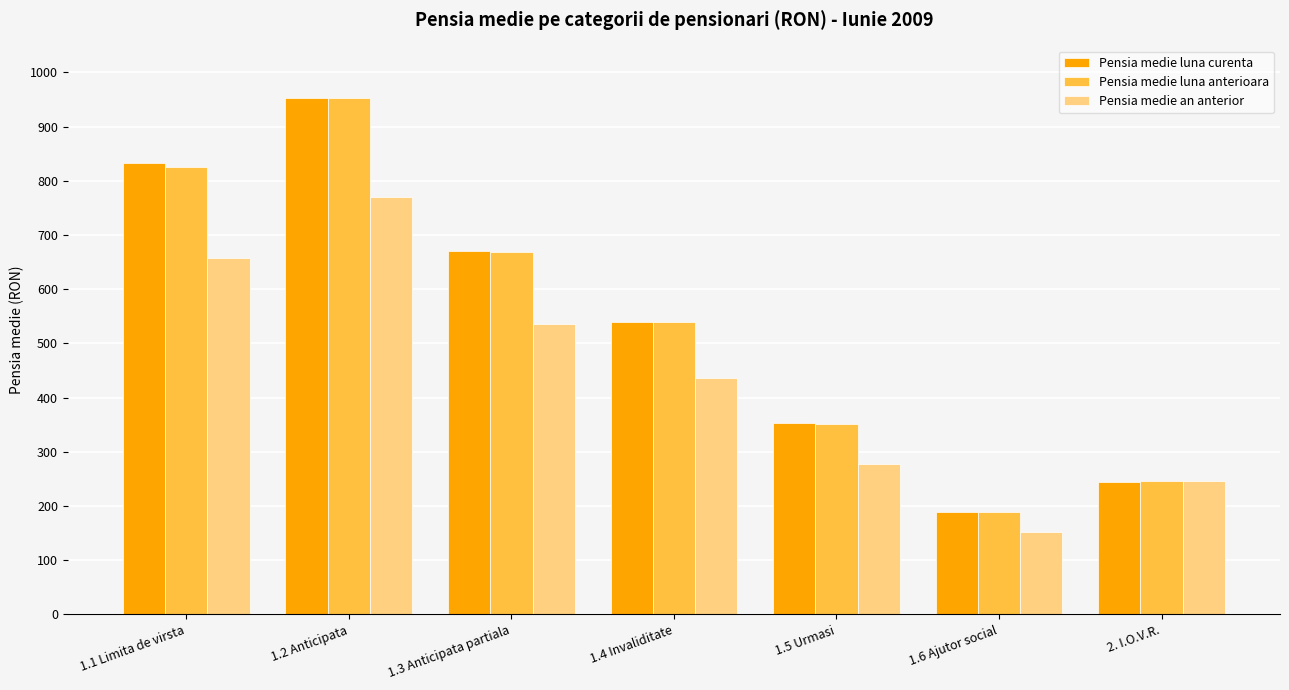

Are the bars grouped side by side (vs. stacked)?

Yes